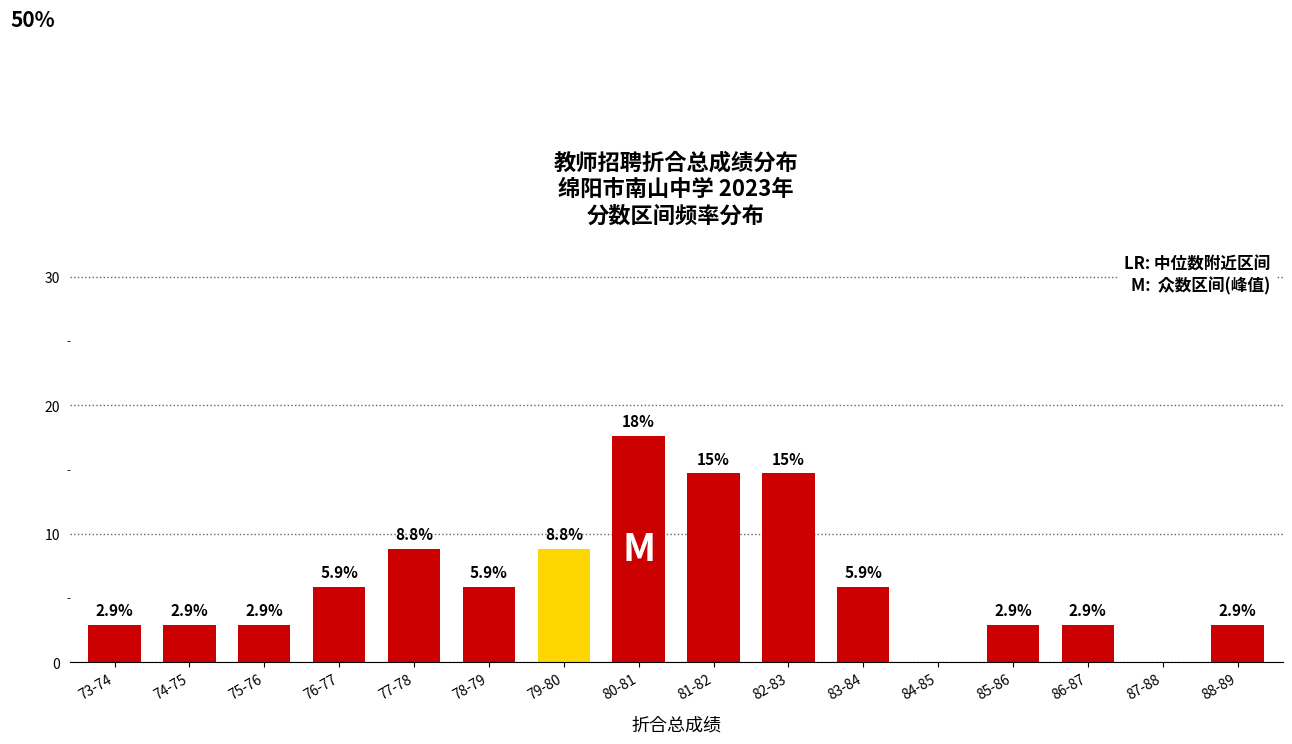

Reading left to right, list all the values displayed in this chart.

73-74=2.9	74-75=2.9	75-76=2.9	76-77=5.9	77-78=8.8	78-79=5.9	79-80=8.8	80-81=17.6	81-82=14.7	82-83=14.7	83-84=5.9	84-85=0.0	85-86=2.9	86-87=2.9	87-88=0.0	88-89=2.9